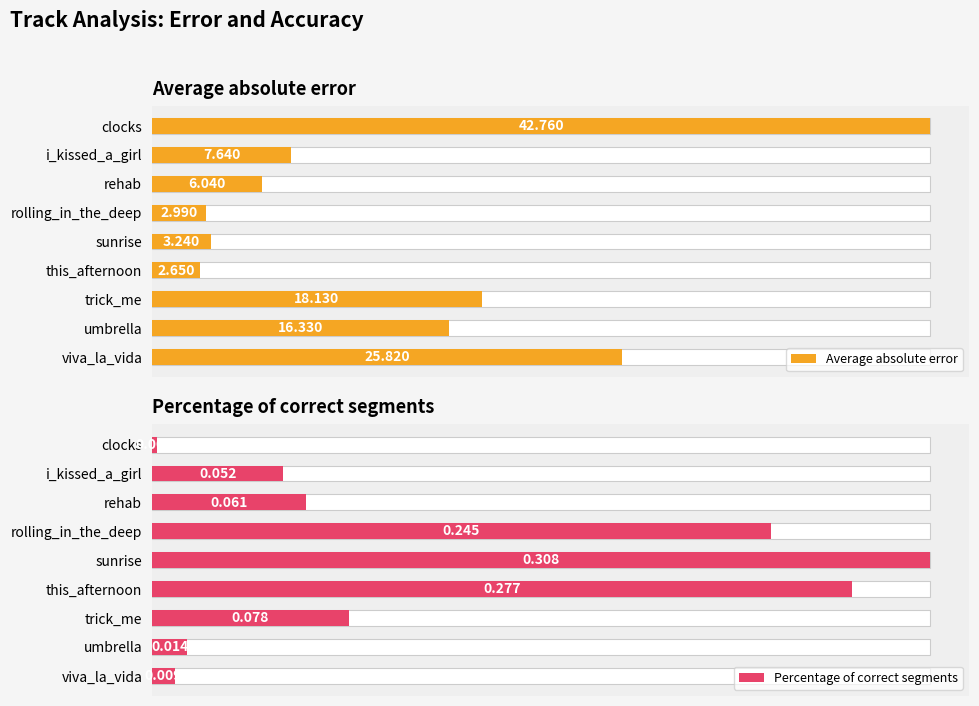

Which series changed the most between rehab and sunrise?

Average absolute error